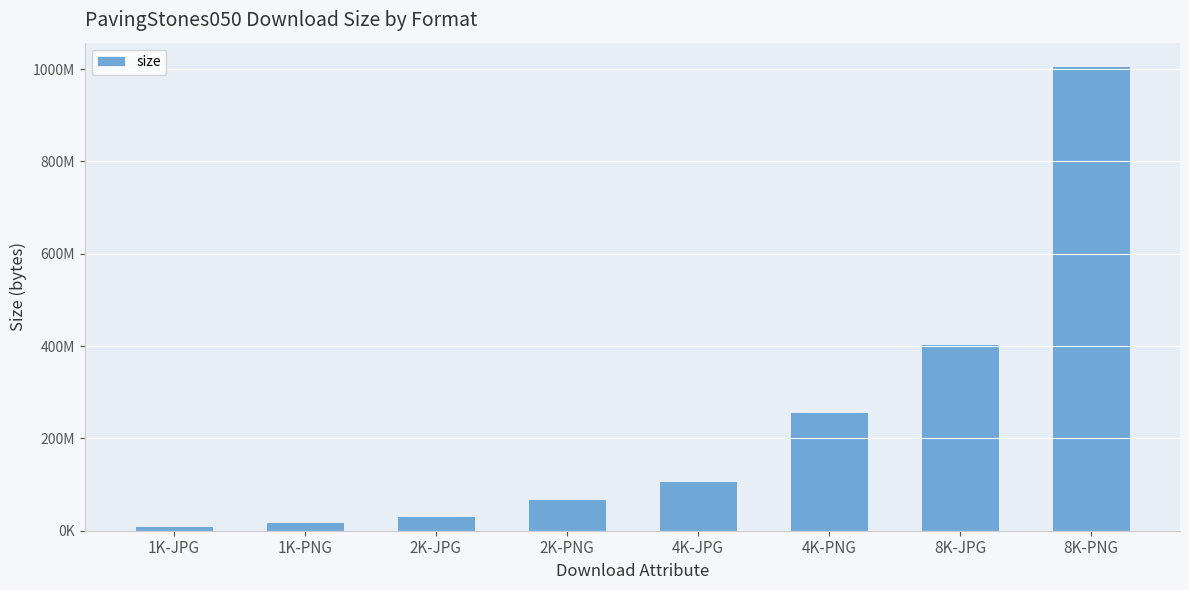

What is the ratio of the value at 1K-JPG to the value at 4K-JPG?

0.1